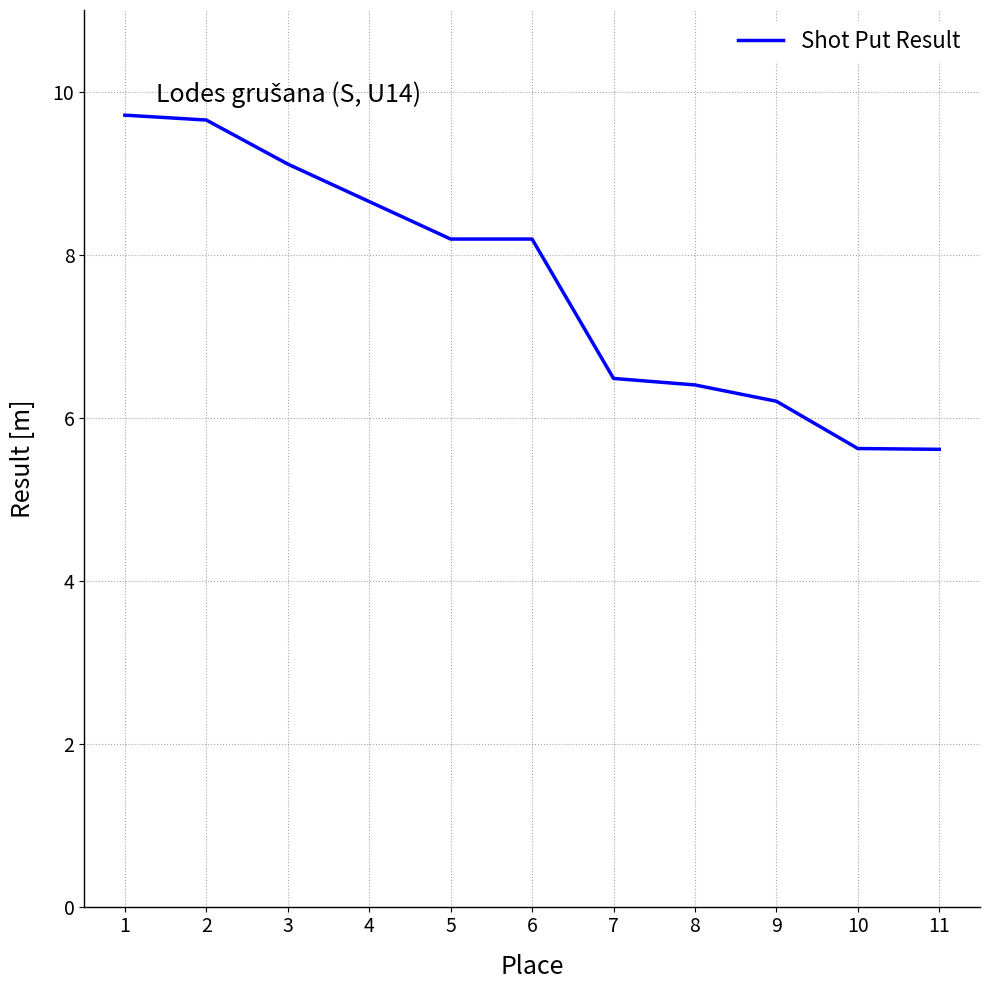

What is the sum of the values at 2 and 9?

15.9